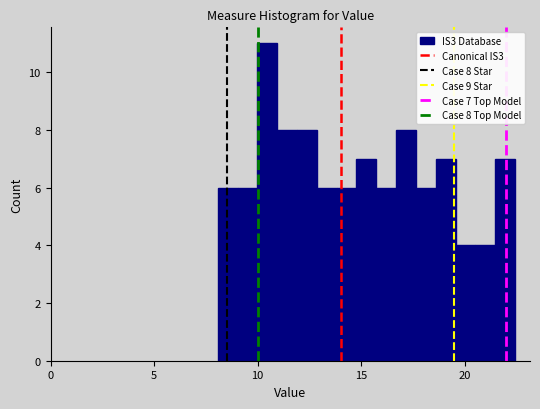

Read against the x-axis, roughly where is the centre of the tallest bar?

10.5